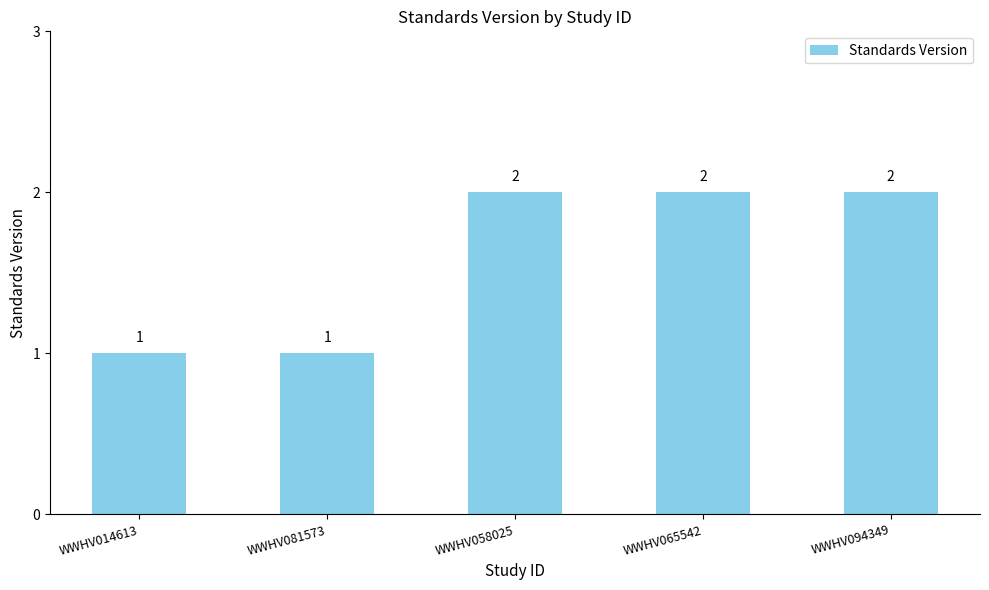

What is the ratio of the value at WWHV058025 to the value at WWHV094349?

1.0